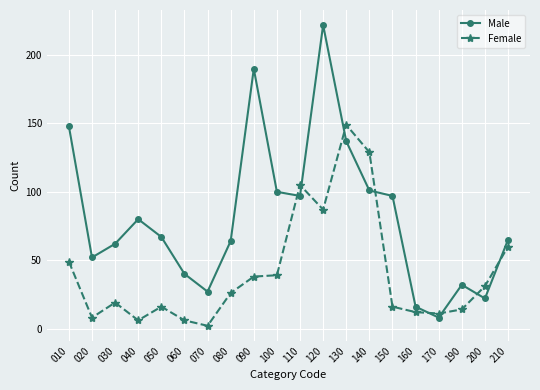

How many lines are shown in the chart?

2